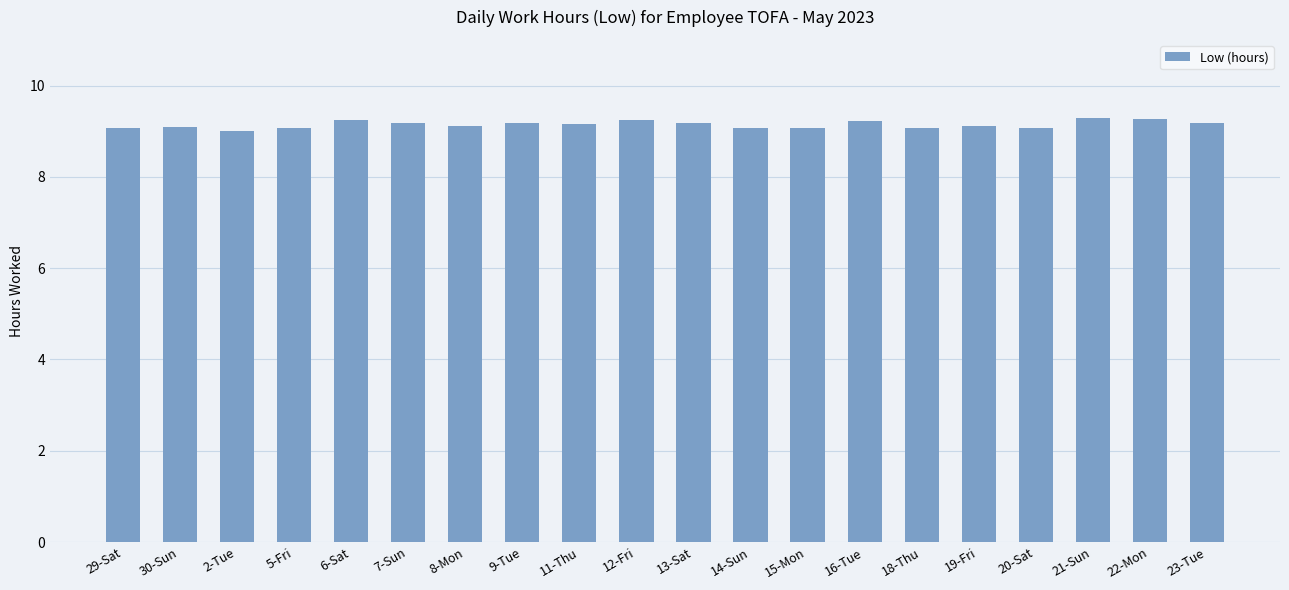

How many data points does each series have?

20